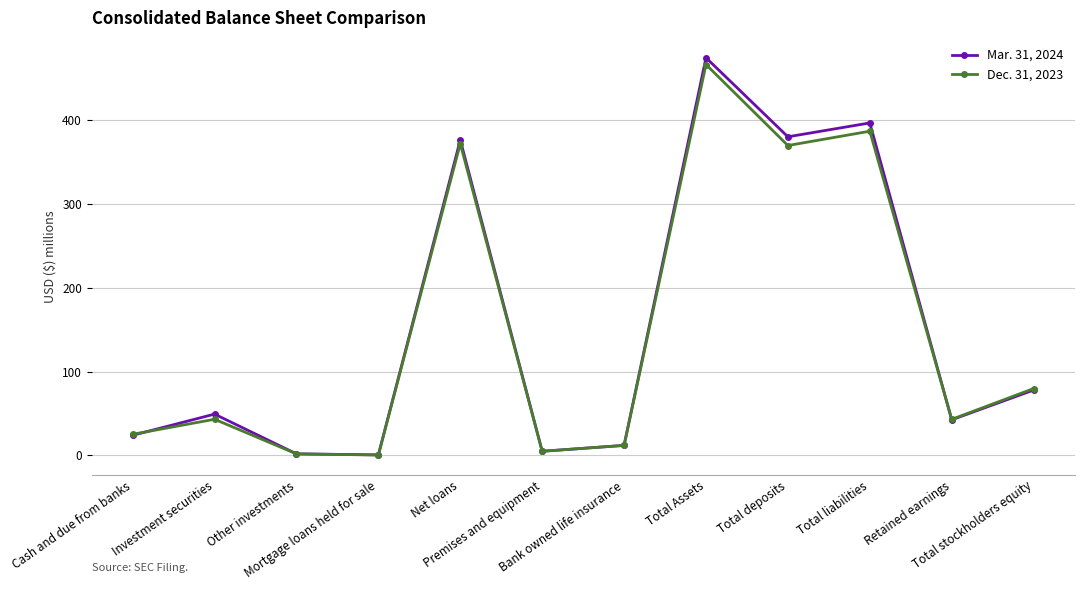

What is the greatest value displayed?

474.7